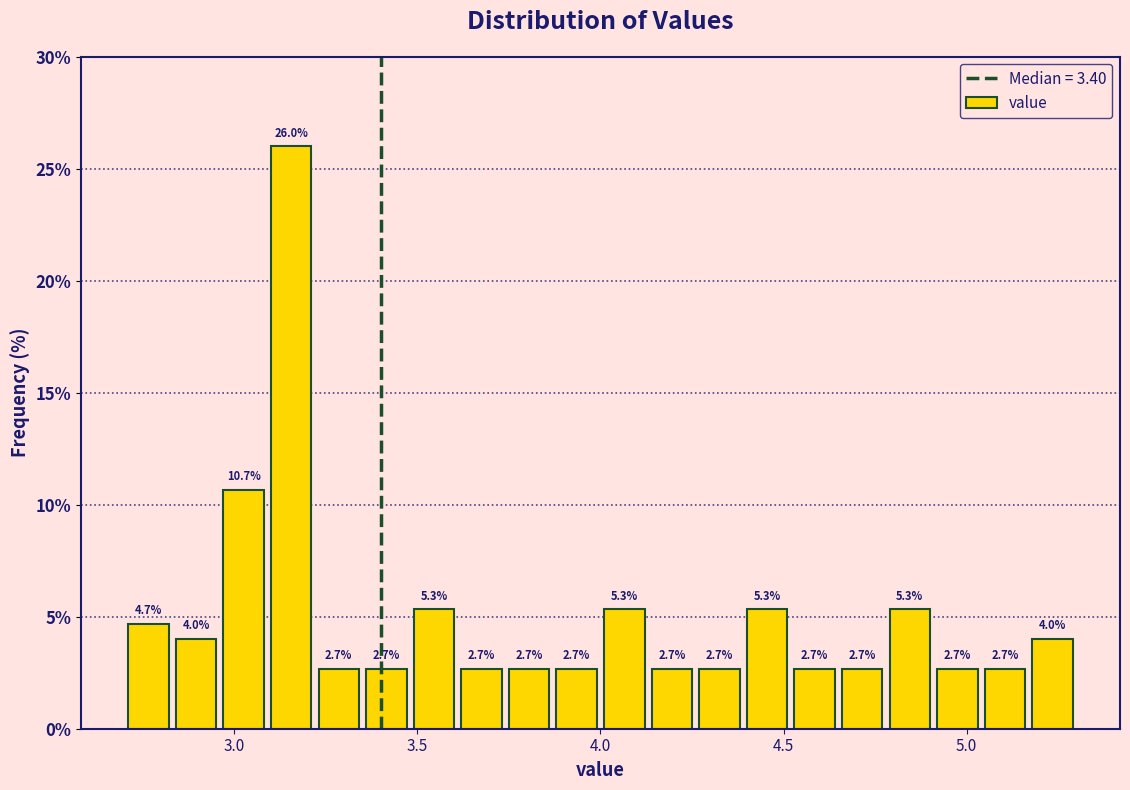

Around what value on the x-axis is the tallest bar? Give the approximate position of its centre, as read against the axis.

3.15